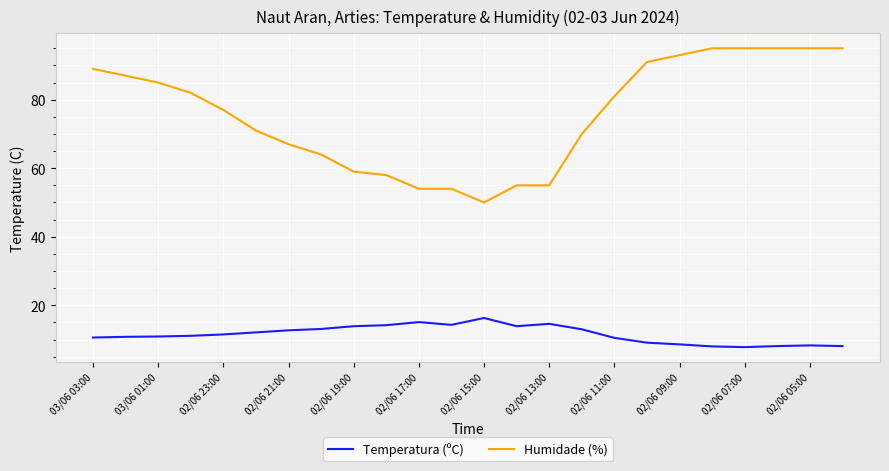

What is the minimum value shown in the chart?

7.8